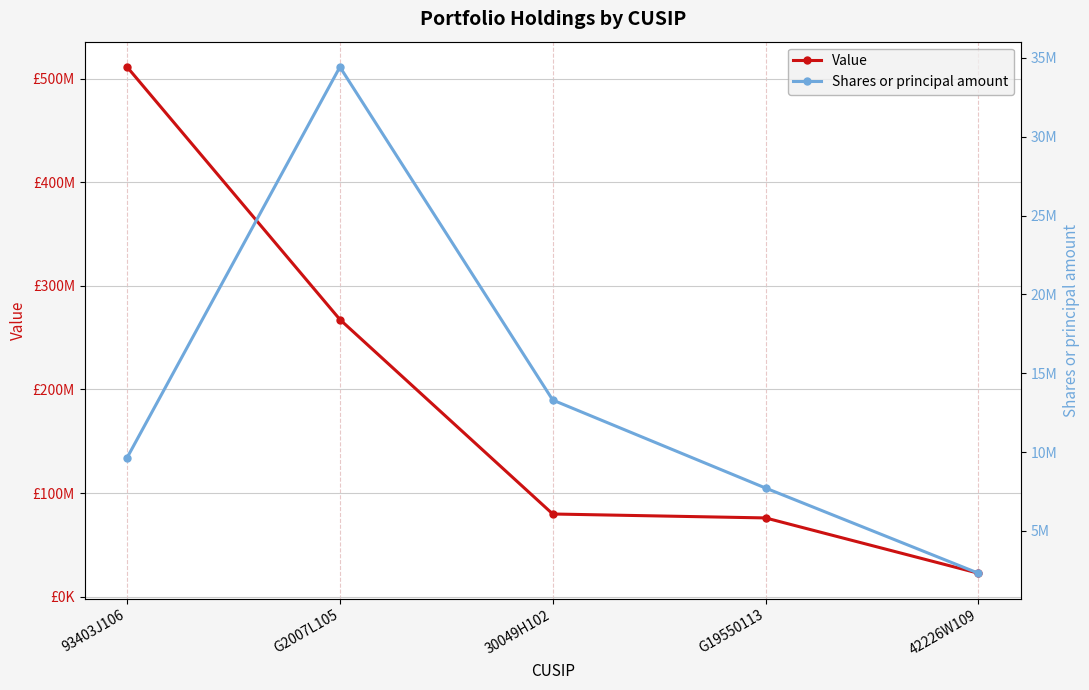

What is the minimum value for Value?

22607000